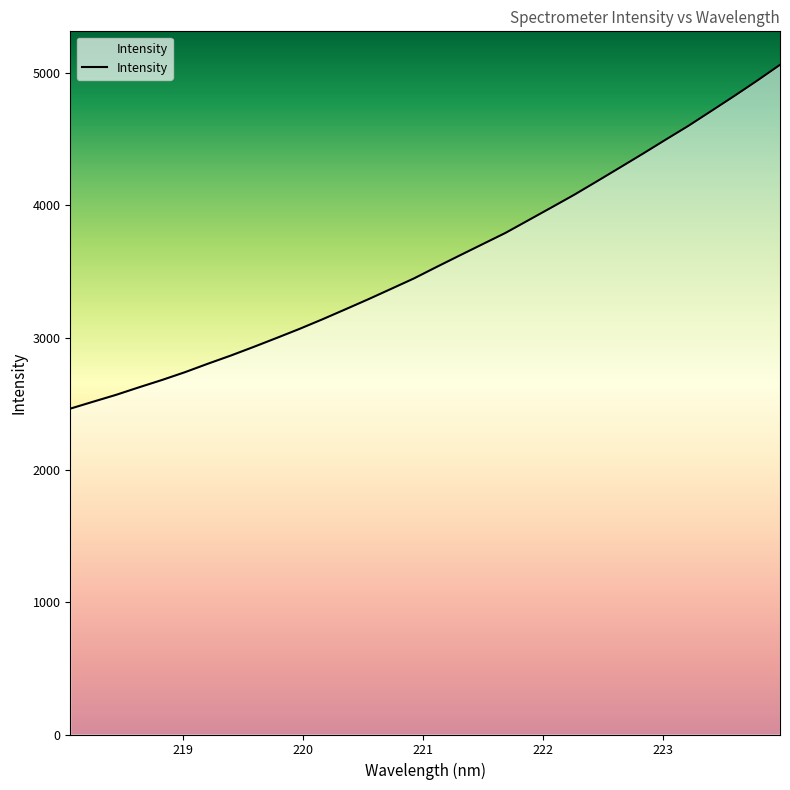

What is the difference between the maximum and minimum values?

2598.8